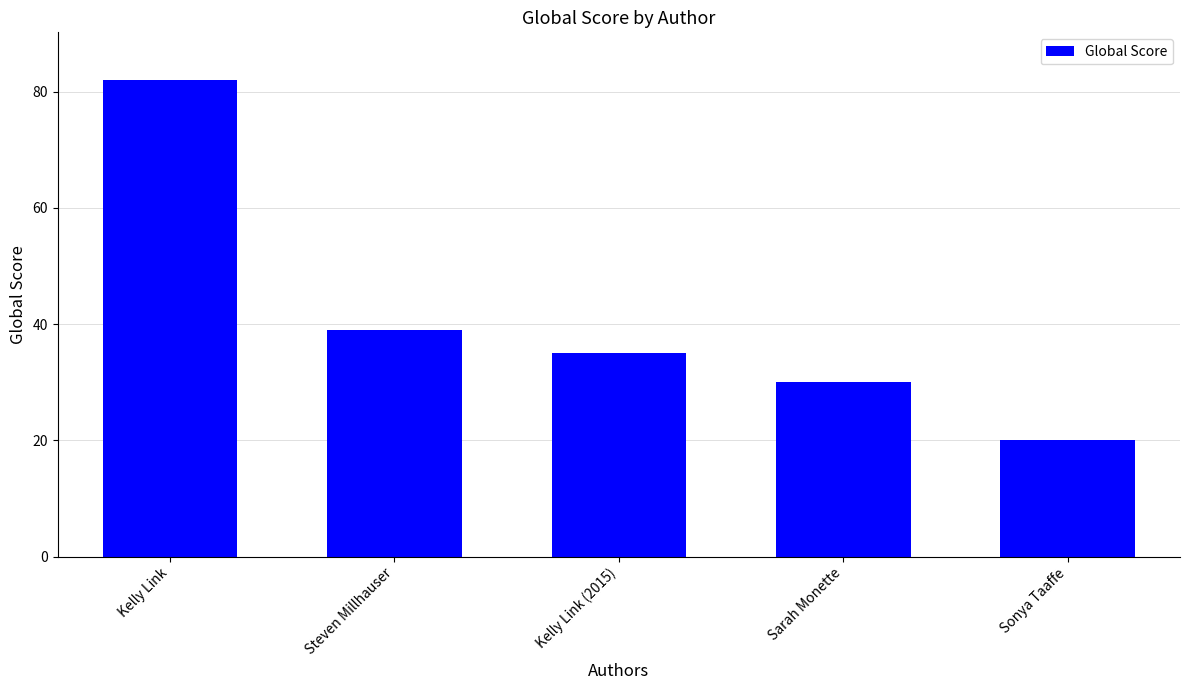

What position from the right is Kelly Link (2015)?

3